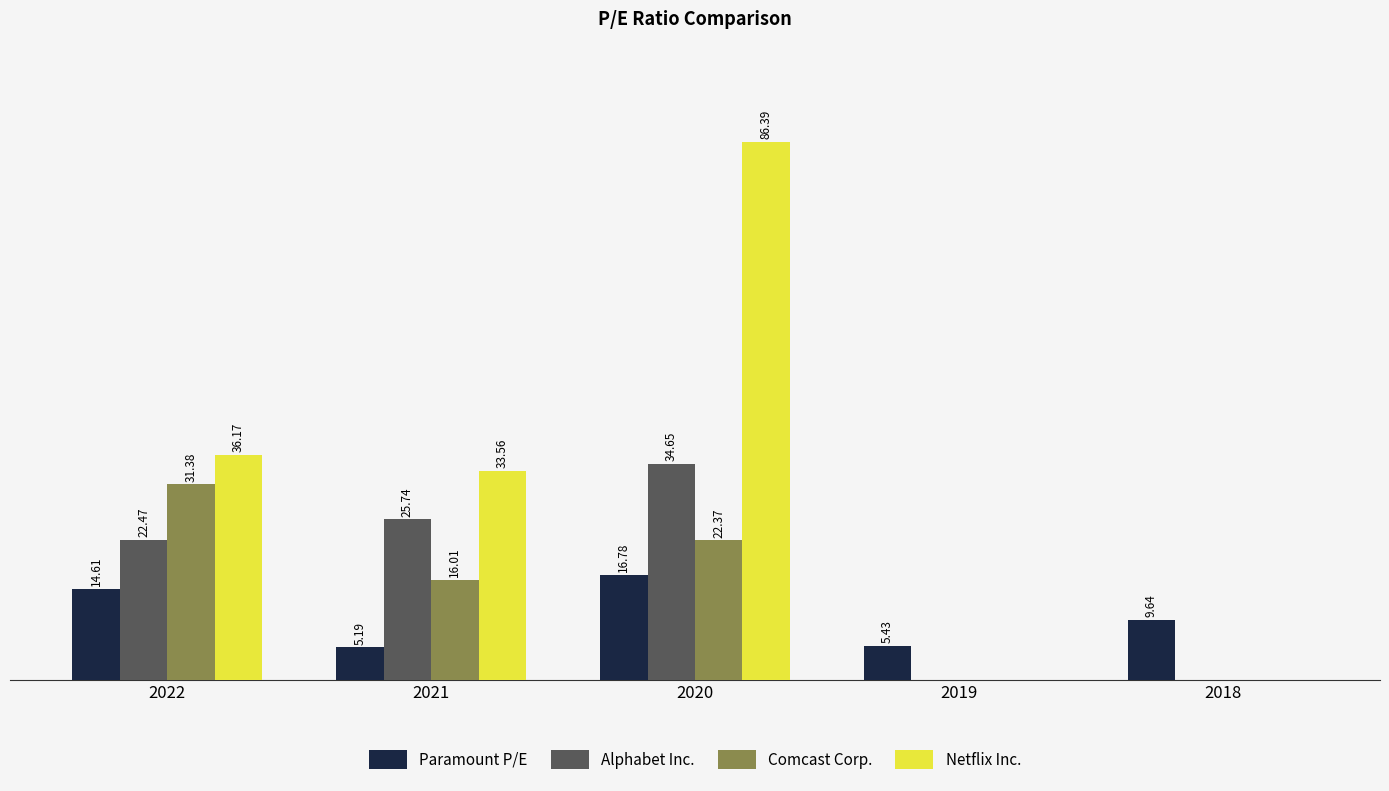

Between 2022 and 2018, which series saw the biggest shift?

Netflix Inc.